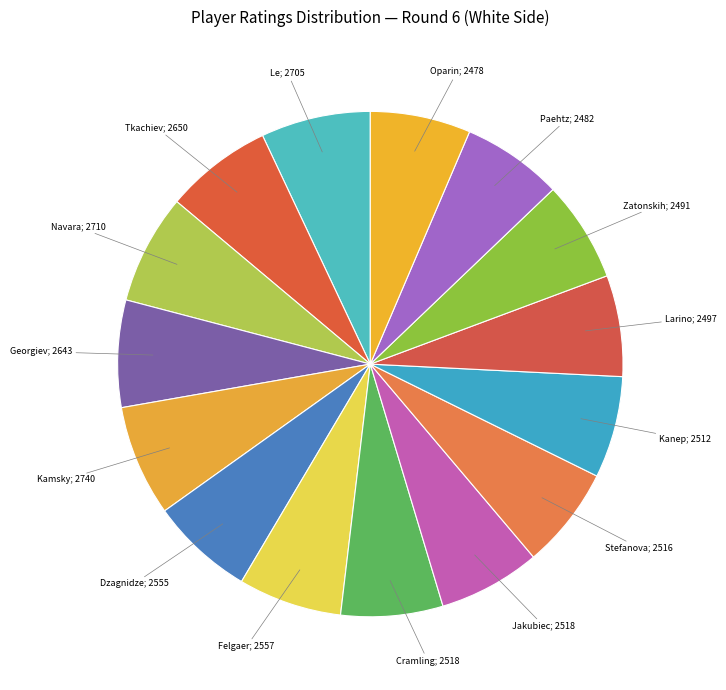

Is there a majority slice in this chart?

No